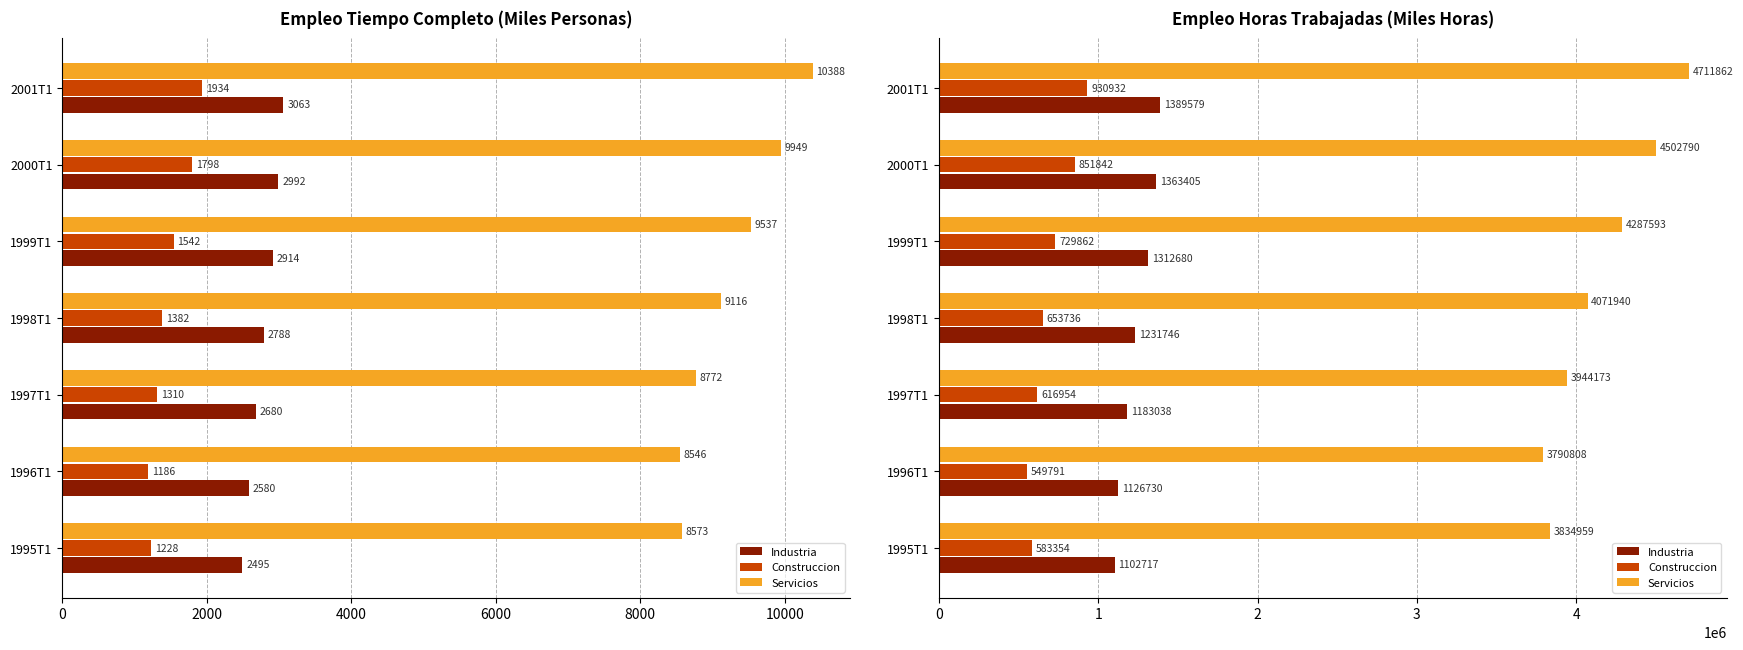

What is the highest value of the Servicios series?

4711861.6